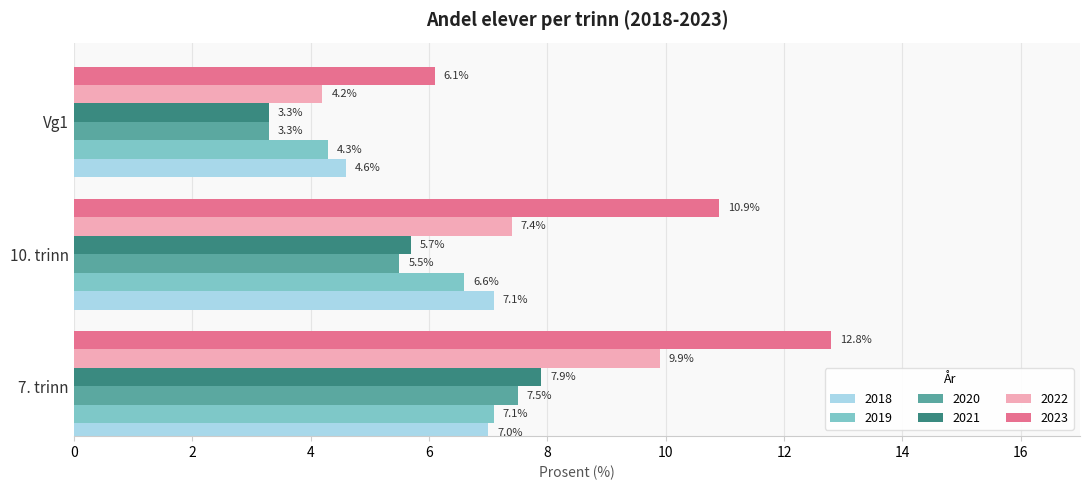

What is the difference between the 2019 values at Vg1 and 10. trinn?

2.3